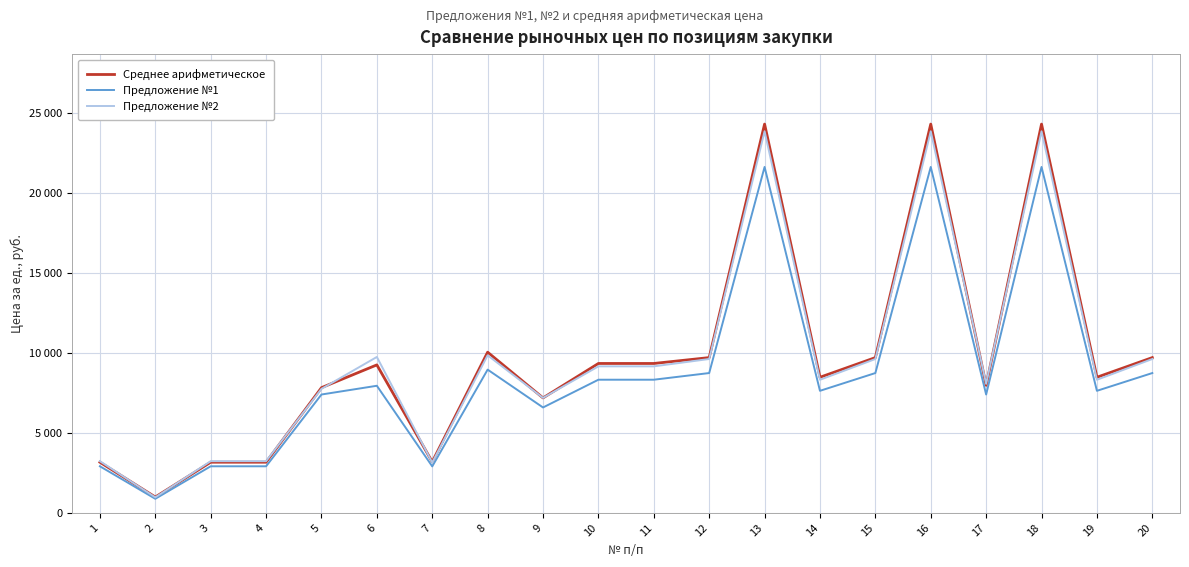

What are all the series names shown in the legend?

Среднее арифметическое, Предложение №1, Предложение №2